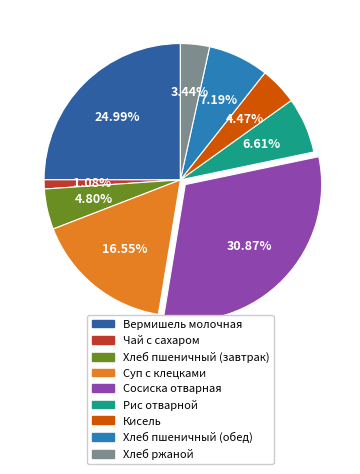

To the nearest percent, what is the difference between the Суп с клецками and Чай с сахаром slice percentages?

15%